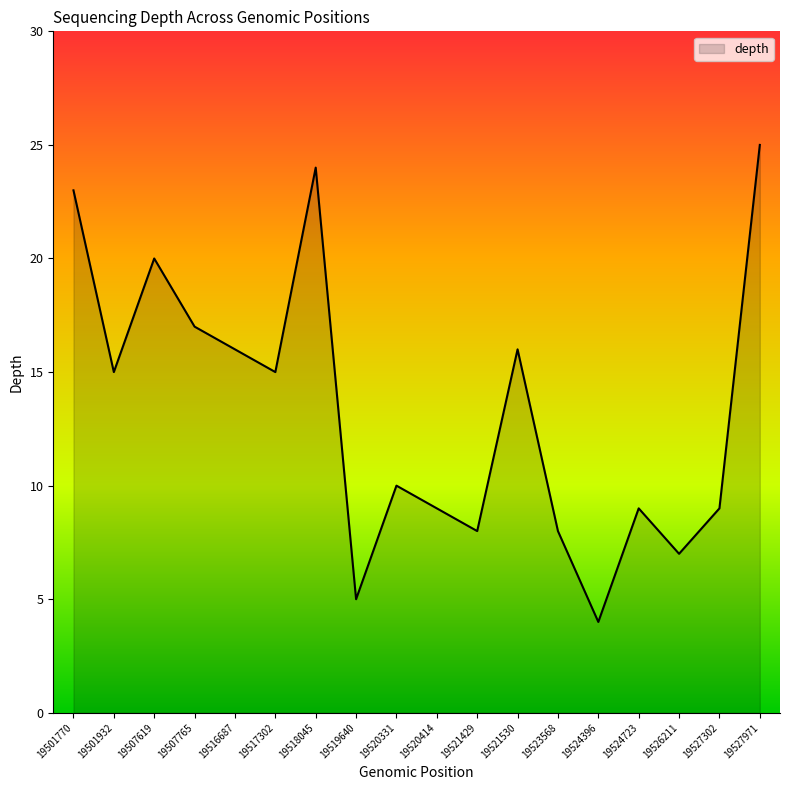

What is the smallest value displayed?

4